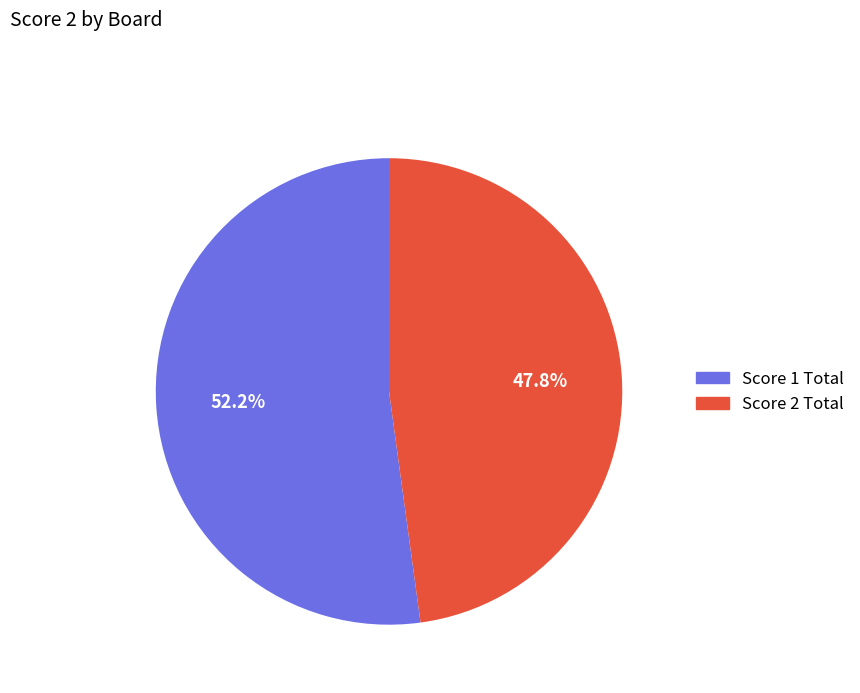

Is there any slice that represents more than half of the pie?

Yes